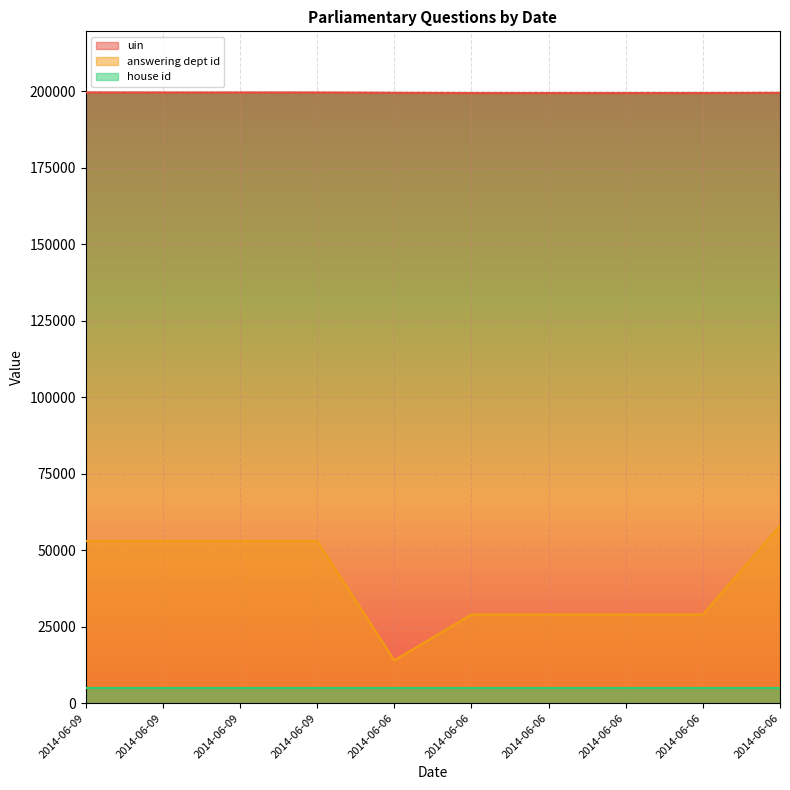

At which label does answering dept id reach its peak?

2014-06-06